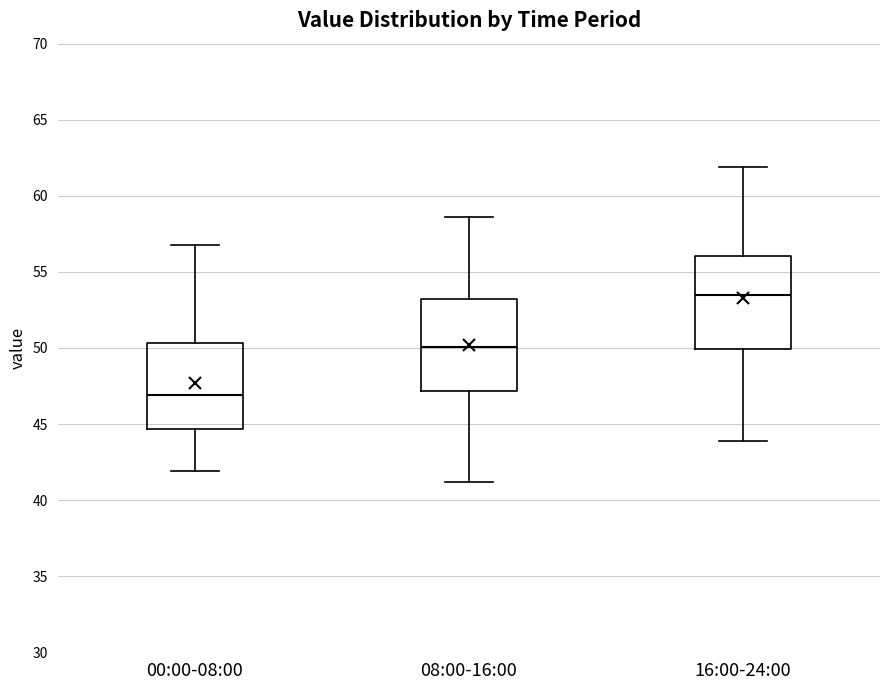

Reading left to right, read every box against the y-axis: the position of its median line, the range the box covers, and the ends of its whiskers. The values are not printed on the chart, so give them approximately, as read against the axis.

00:00-08:00: median 47.0, box 44.5 to 50.5, whiskers 42.0 to 57.0
08:00-16:00: median 50.0, box 47.0 to 53.0, whiskers 41.0 to 58.5
16:00-24:00: median 53.5, box 50.0 to 56.0, whiskers 44.0 to 62.0